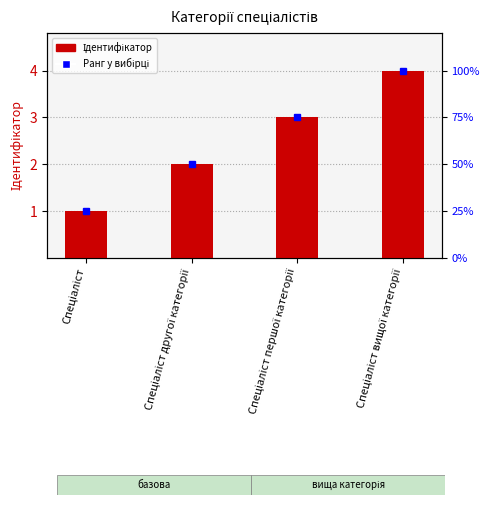

How many values exceed 3?

1